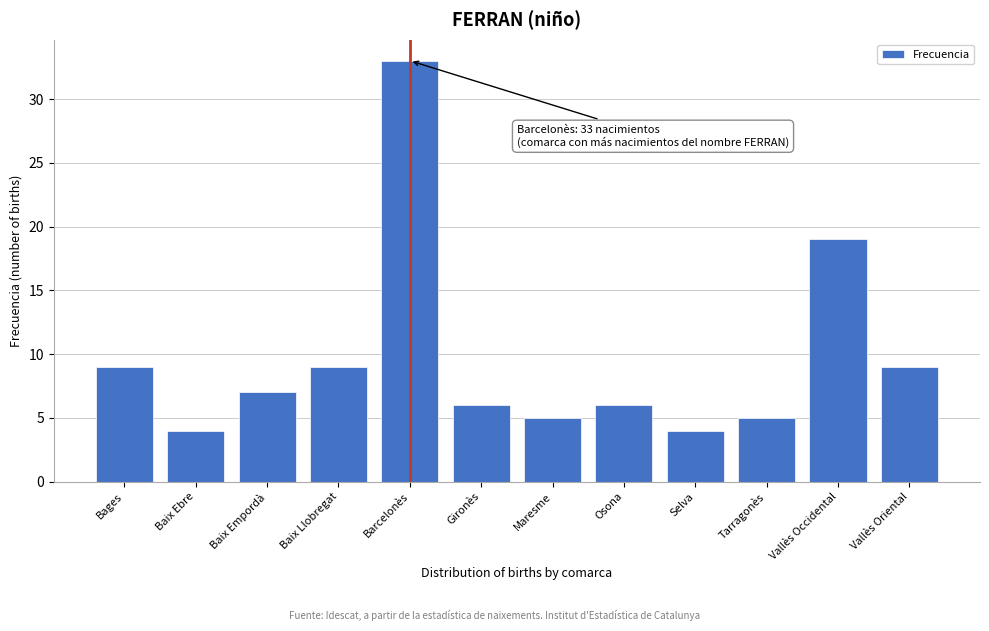

Reading left to right, transcribe all the data shown in this chart.

Bages=9	Baix Ebre=4	Baix Empordà=7	Baix Llobregat=9	Barcelonès=33	Gironès=6	Maresme=5	Osona=6	Selva=4	Tarragonès=5	Vallès Occidental=19	Vallès Oriental=9